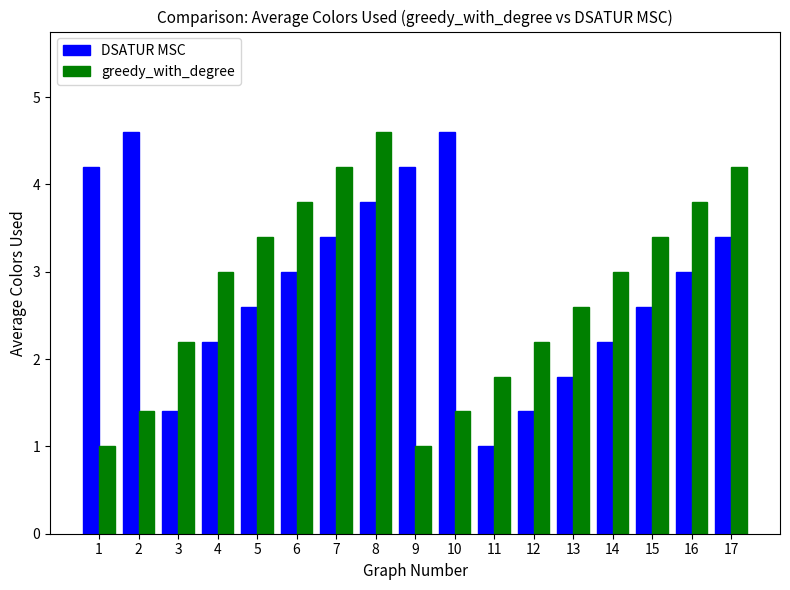

How many bars are there in each group?

2